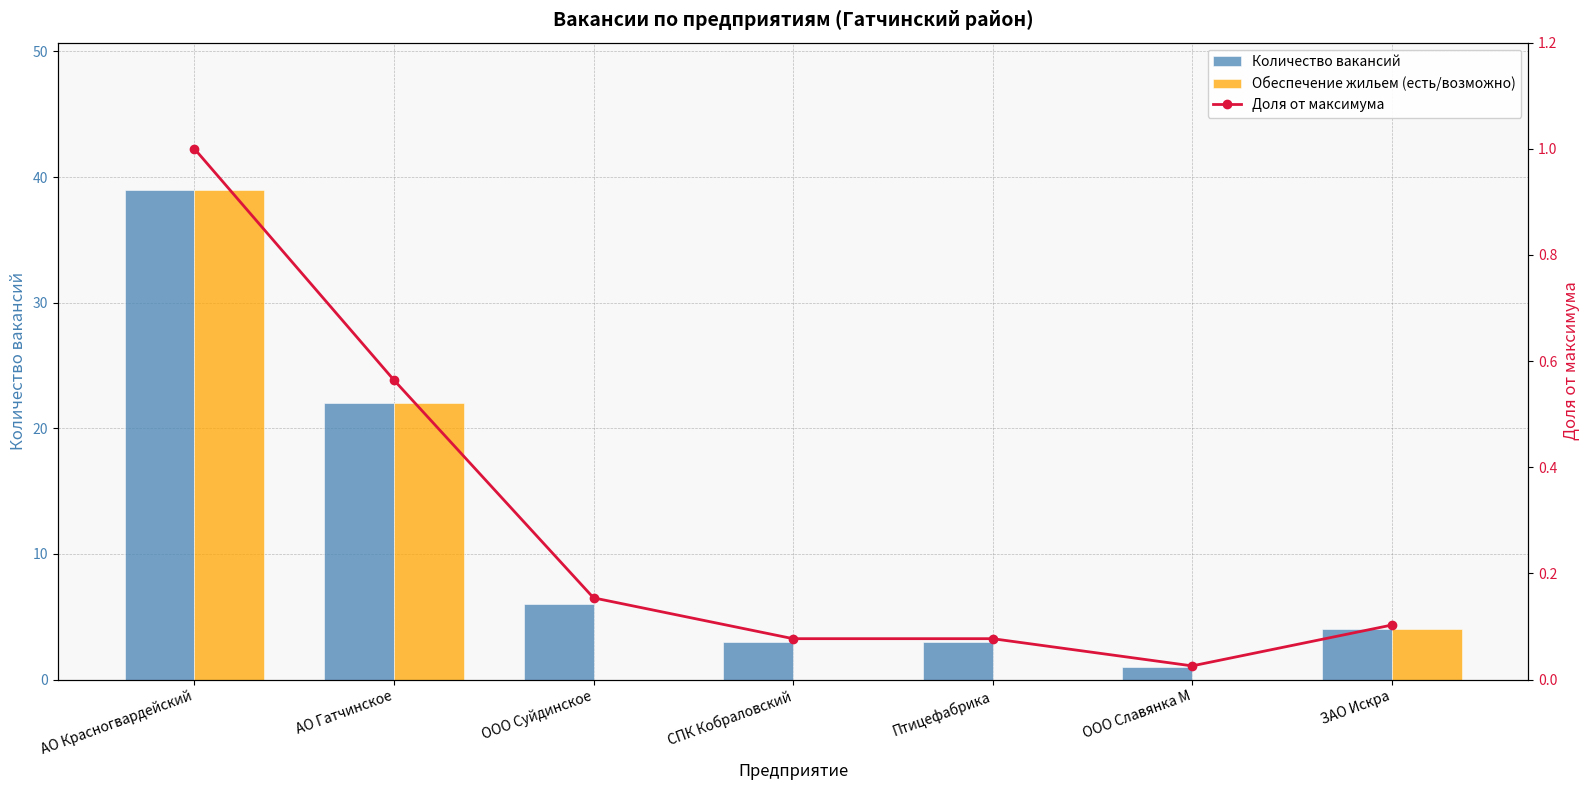

At which category is the sum across all series the highest?

АО Красногвардейский